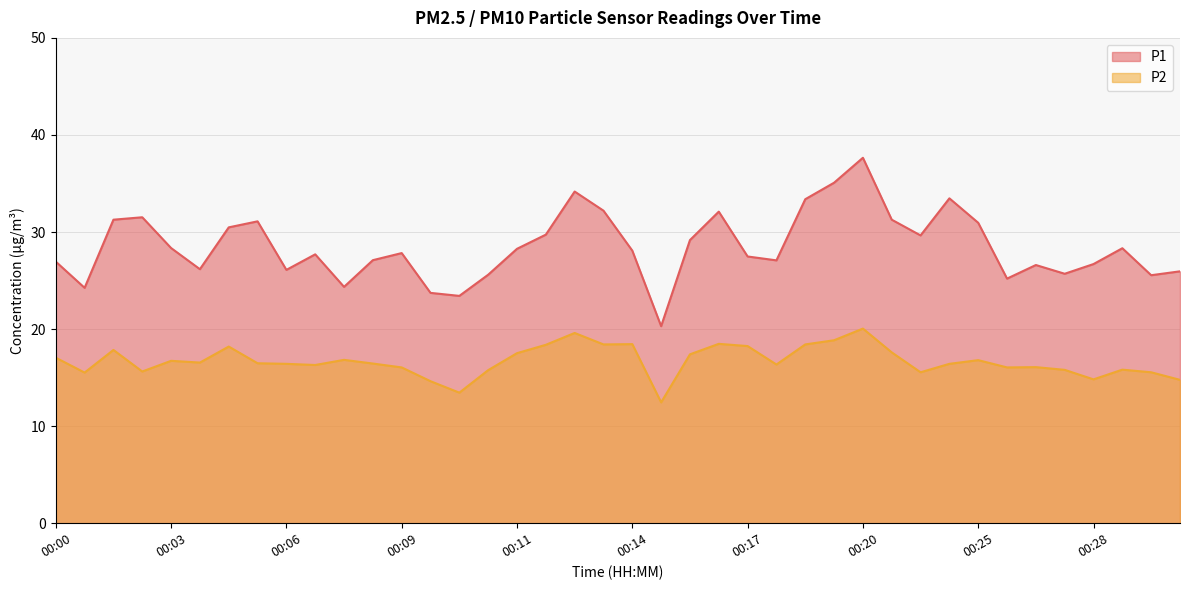

What are all the series names shown in the legend?

P1, P2